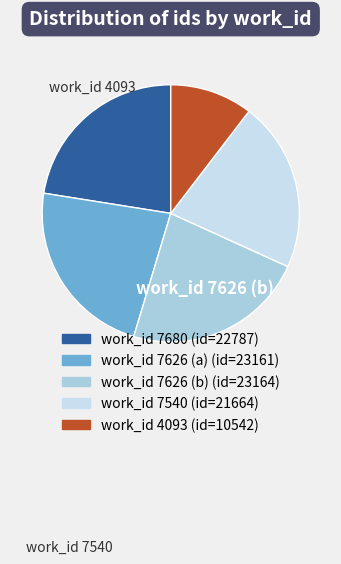

Is there a majority slice in this chart?

No